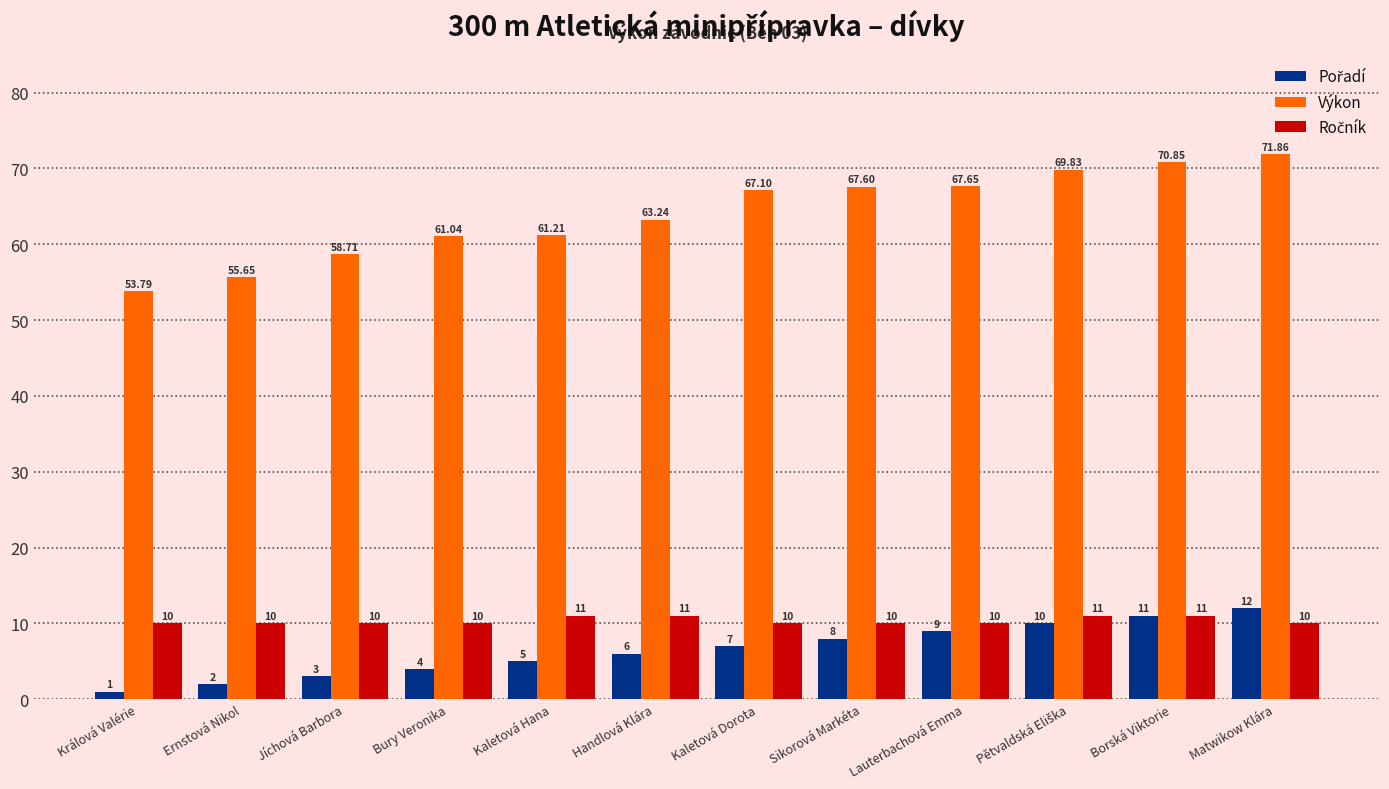

At how many categories does at least one series exceed 44?

12